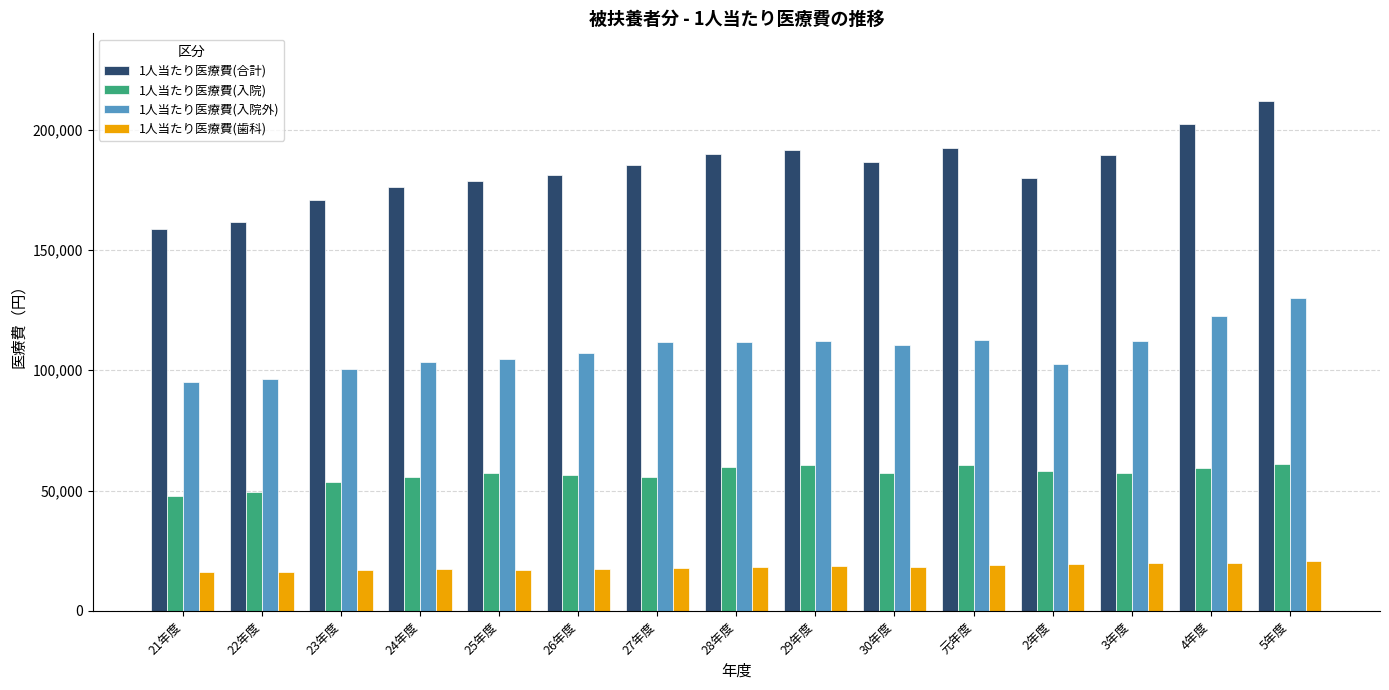

What is the average value of the 1人当たり医療費(入院外) series?

108862